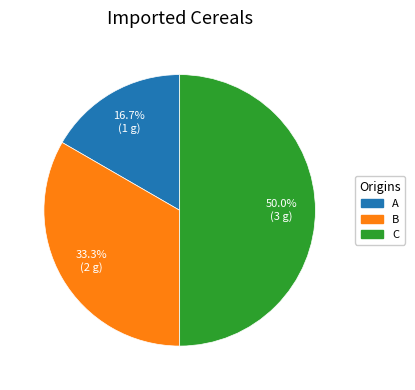

Between C and B, which is larger?

C